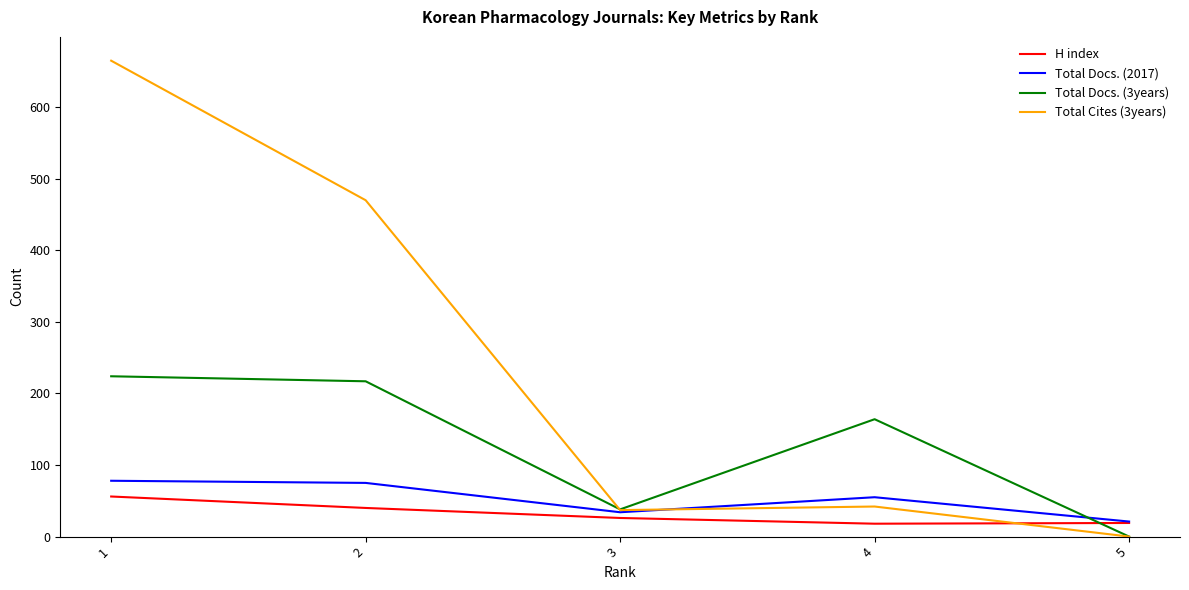

At 2, list the series in order from largest to smallest.

Total Cites (3years), Total Docs. (3years), Total Docs. (2017), H index